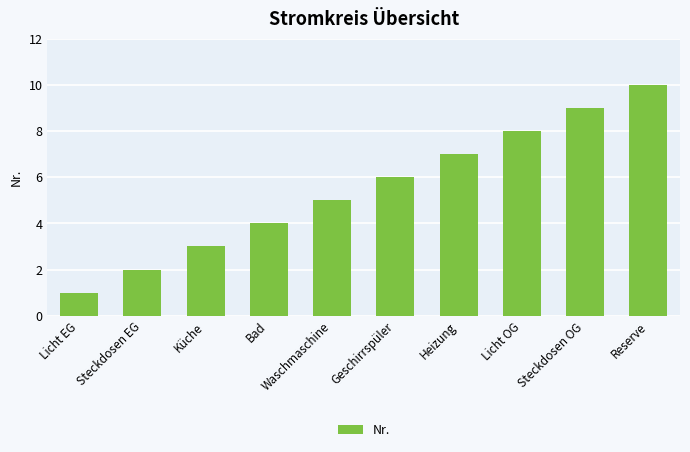

At which category does the chart reach its peak across all series?

Reserve